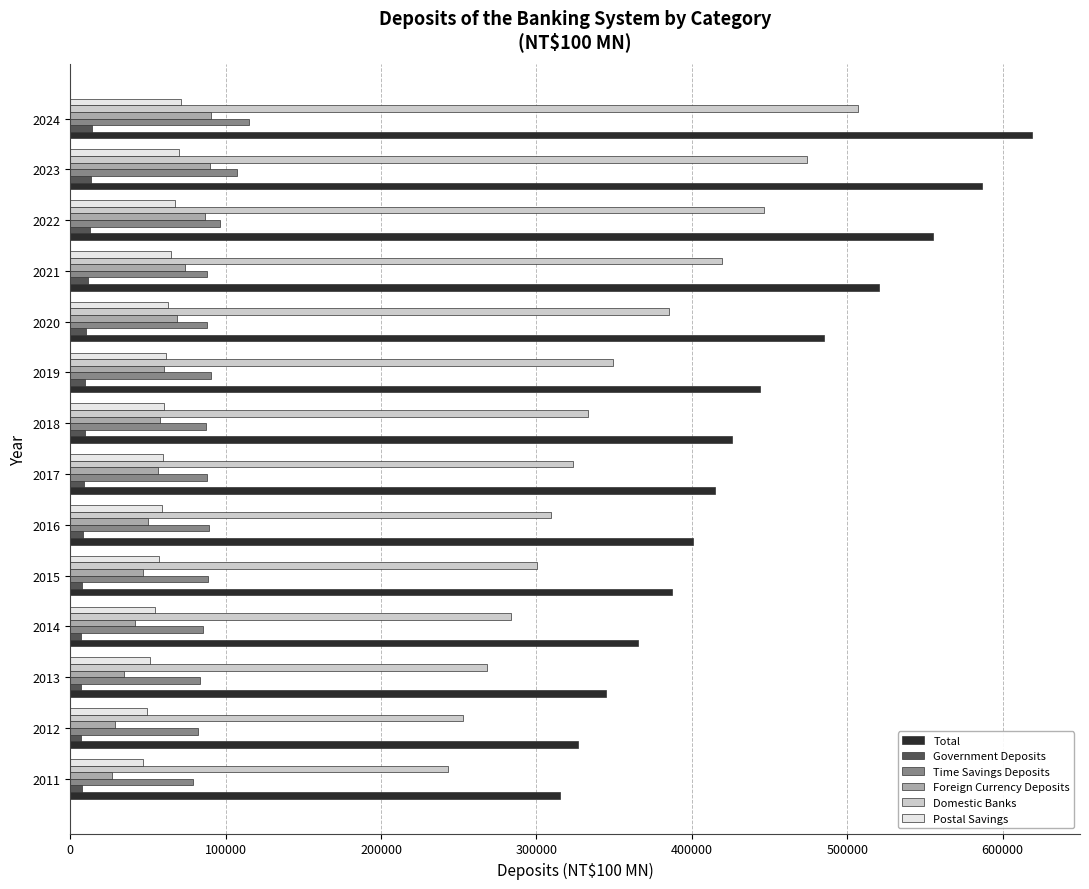

What is the smallest value displayed?

6717